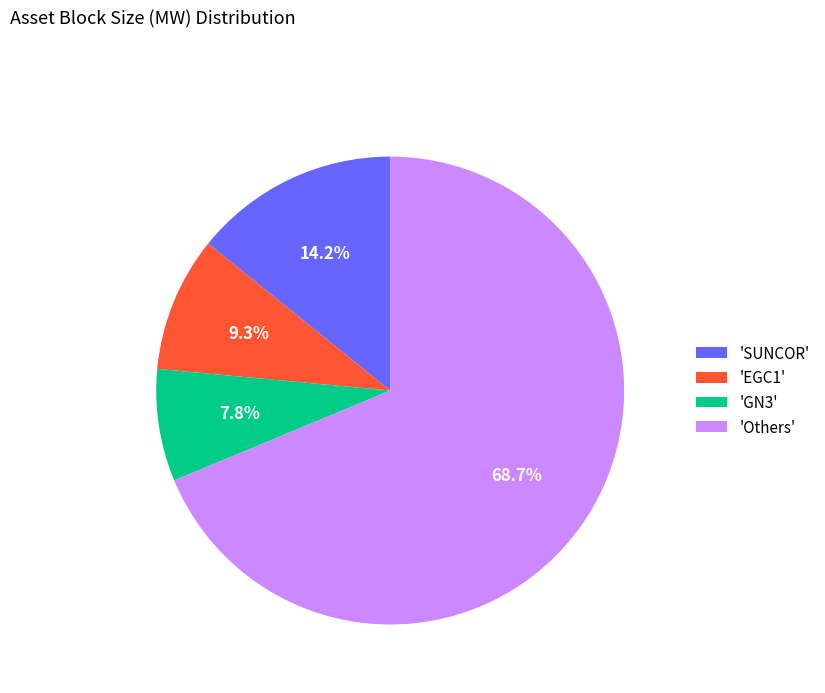

Does any single category account for the majority?

Yes